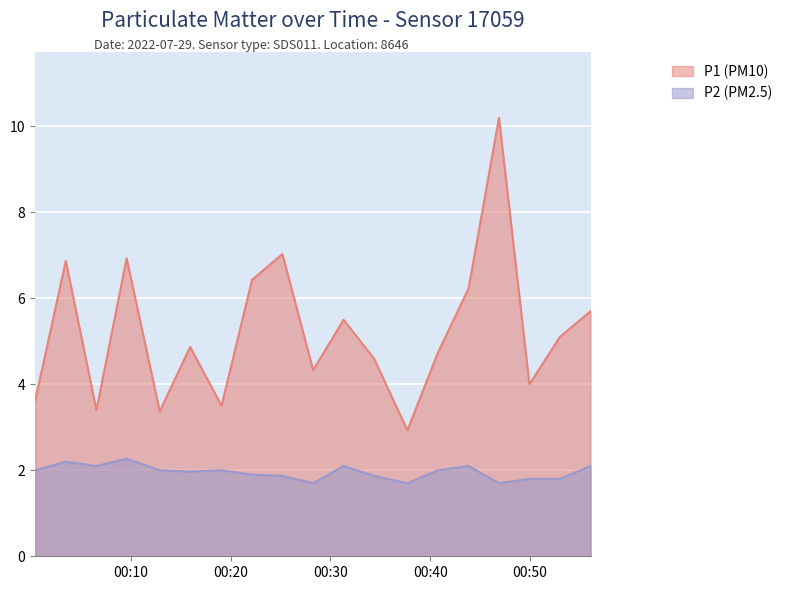

True or false: P1 and P2 cross at least once.

False